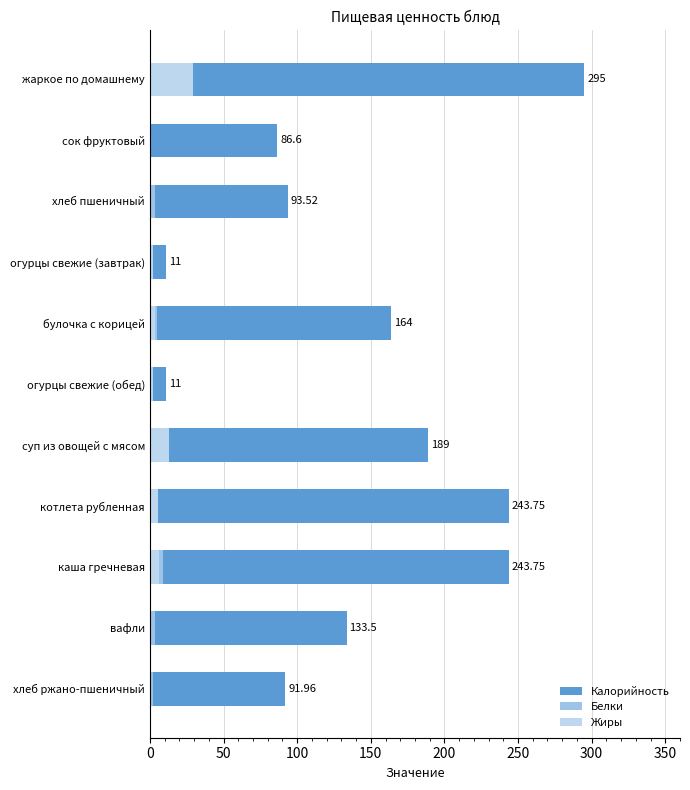

Which series has the largest total across all categories?

Калорийность